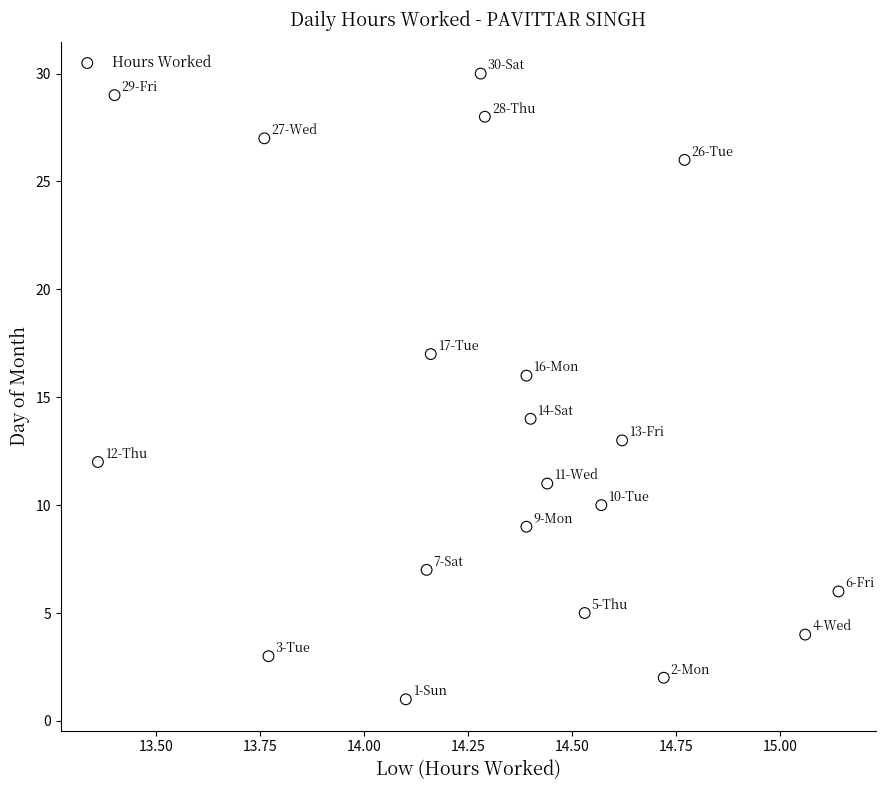

What is the range of Y values (max minus min)?

29